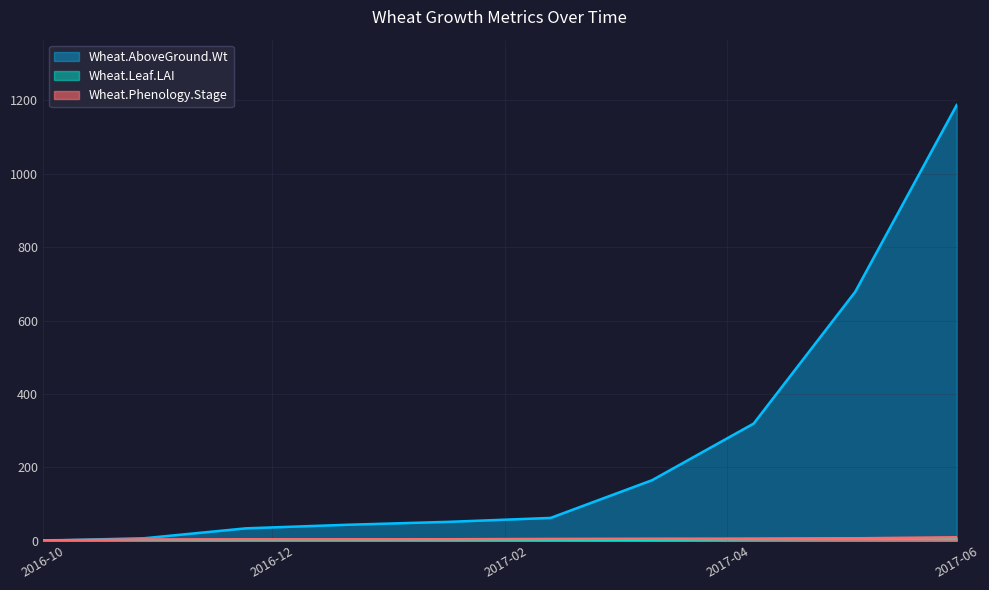

Read the Wheat.Phenology.Stage value at 2017-05-05.

6.6